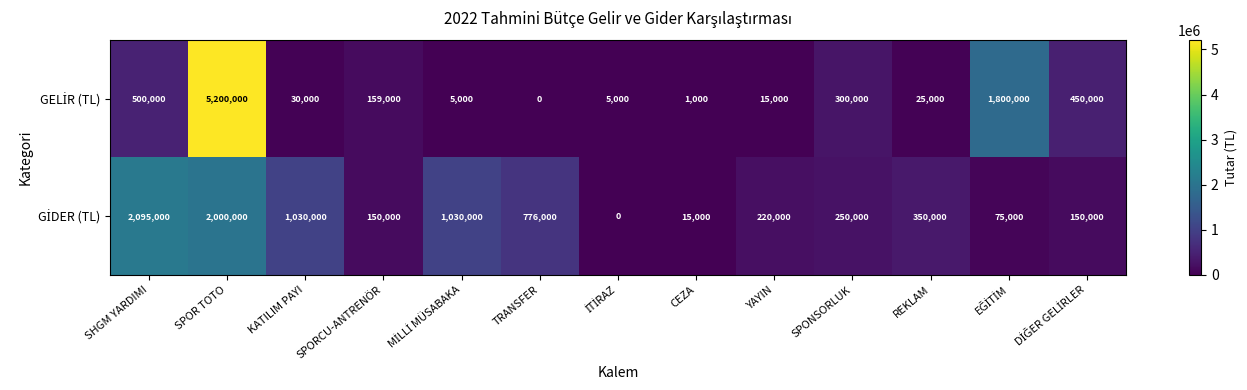

What is the maximum value shown in the chart?

5200000